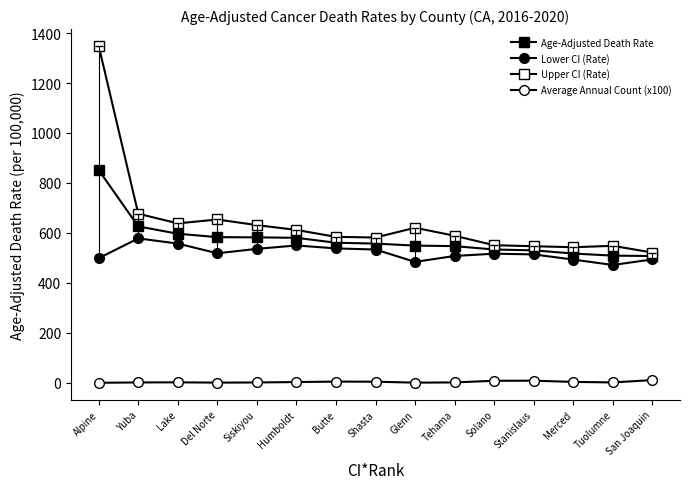

How many distinct data groups are displayed?

4